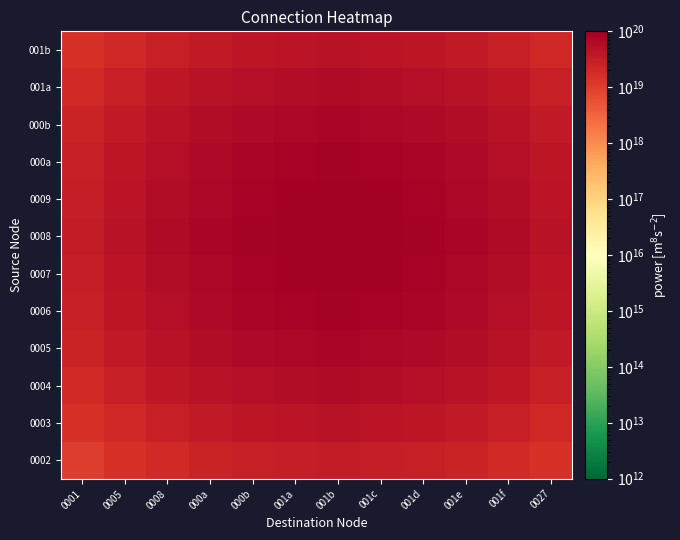

How many values in the 000b series exceed 56978282473092308992?

5